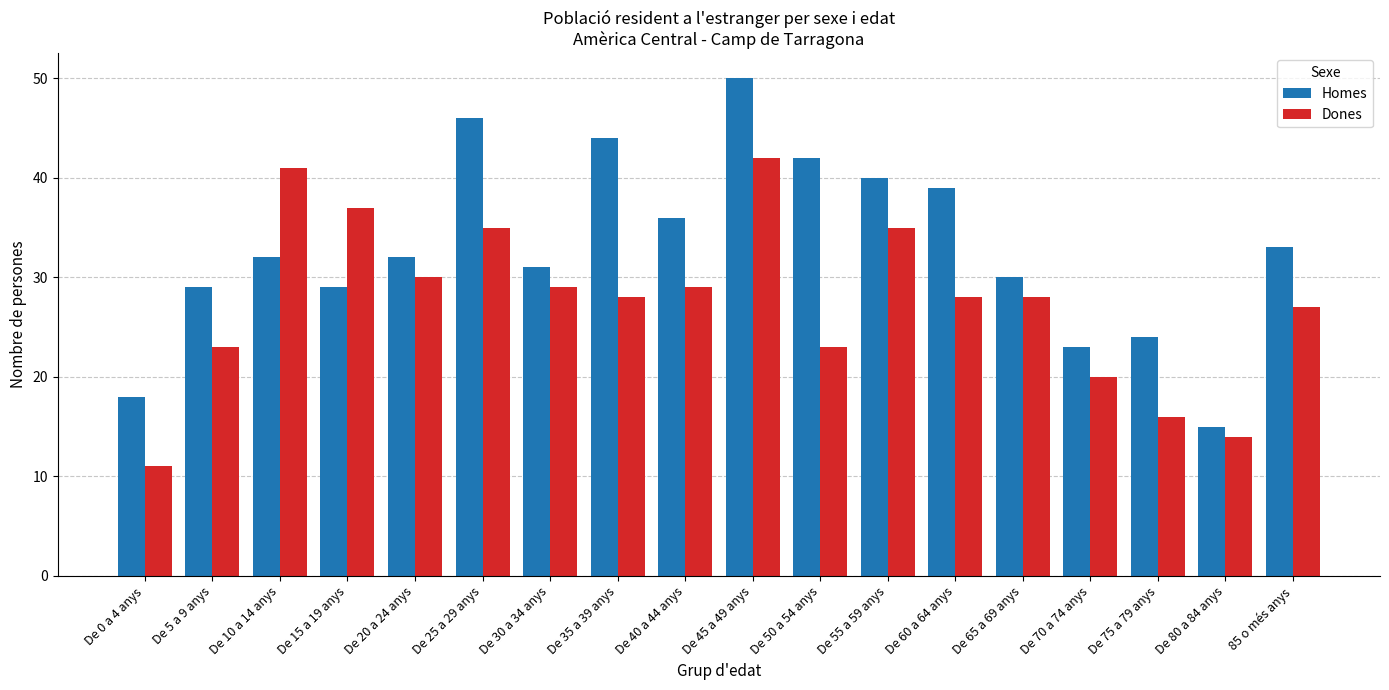

Which series has the widest spread of values?

Homes